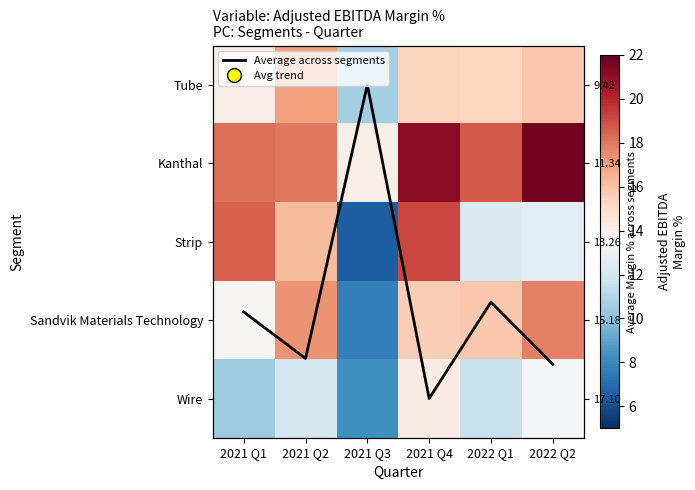

Which series has the largest total across all categories?

Kanthal